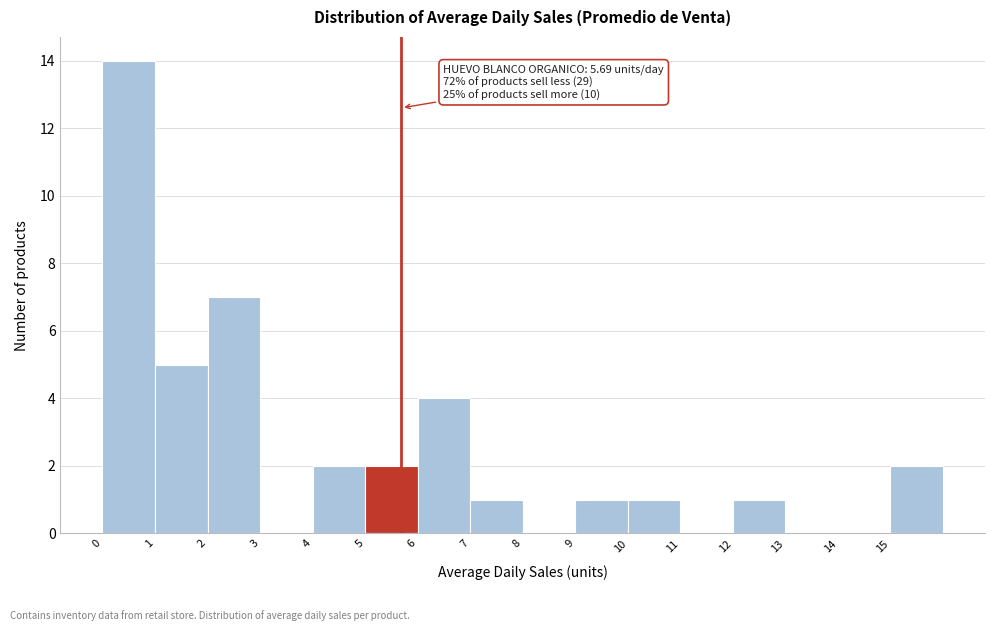

Over which range of the x-axis is the bar tallest?

0 to 1